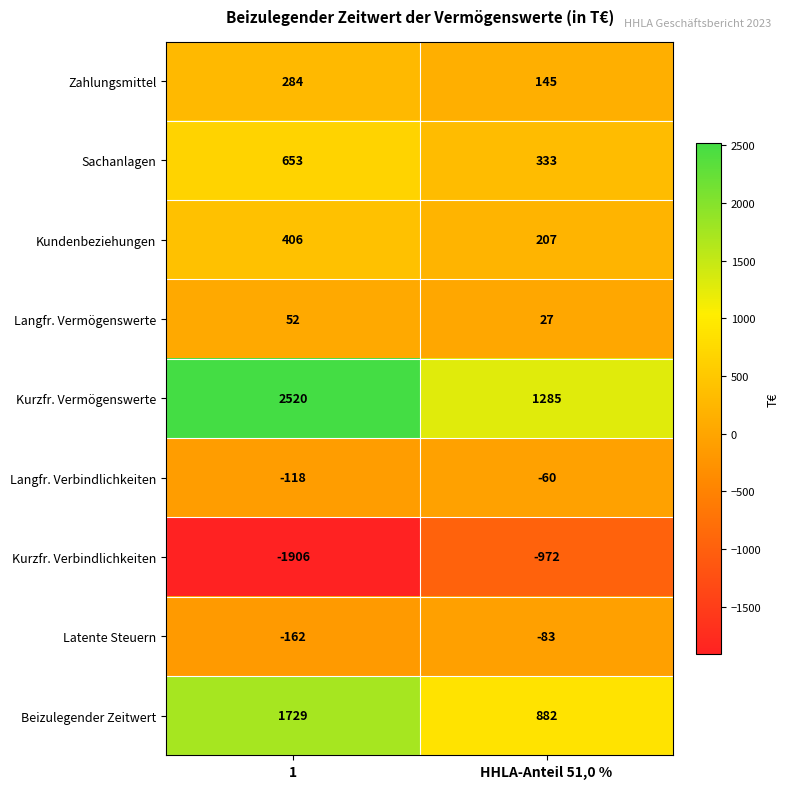

True or false: Kundenbeziehungen has a value of 207 at HHLA-Anteil 51,0 %.

True